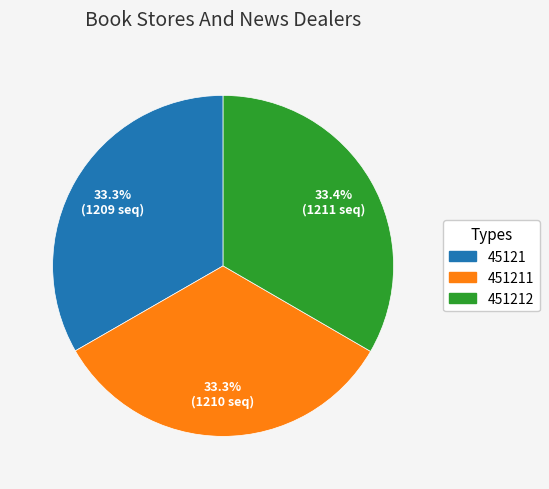

How many slices are in this pie chart?

3